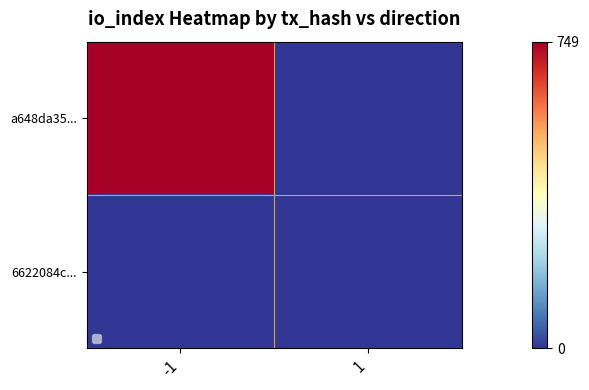

What is the sum of all a648da35... values?

749